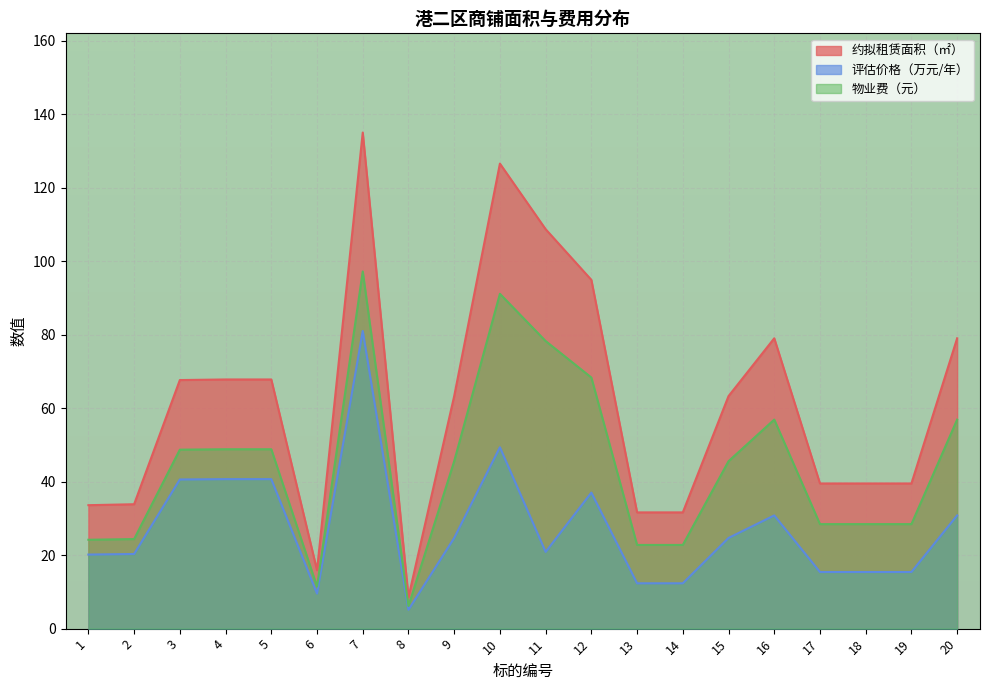

What are all the series names shown in the legend?

约拟租赁面积（㎡）, 评估价格（万元/年）, 物业费（元）